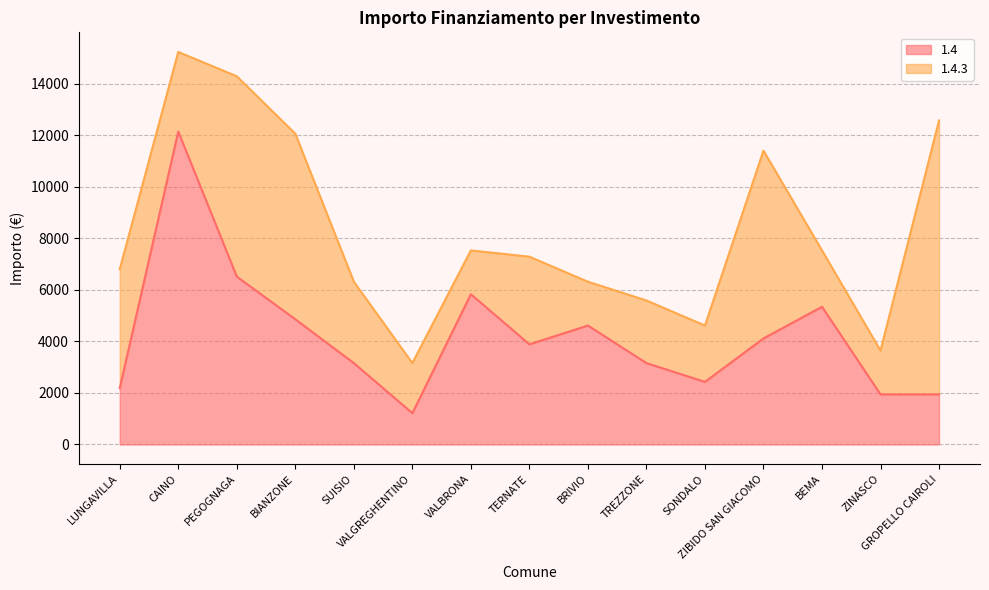

True or false: the data shows 3888 at TERNATE.

True